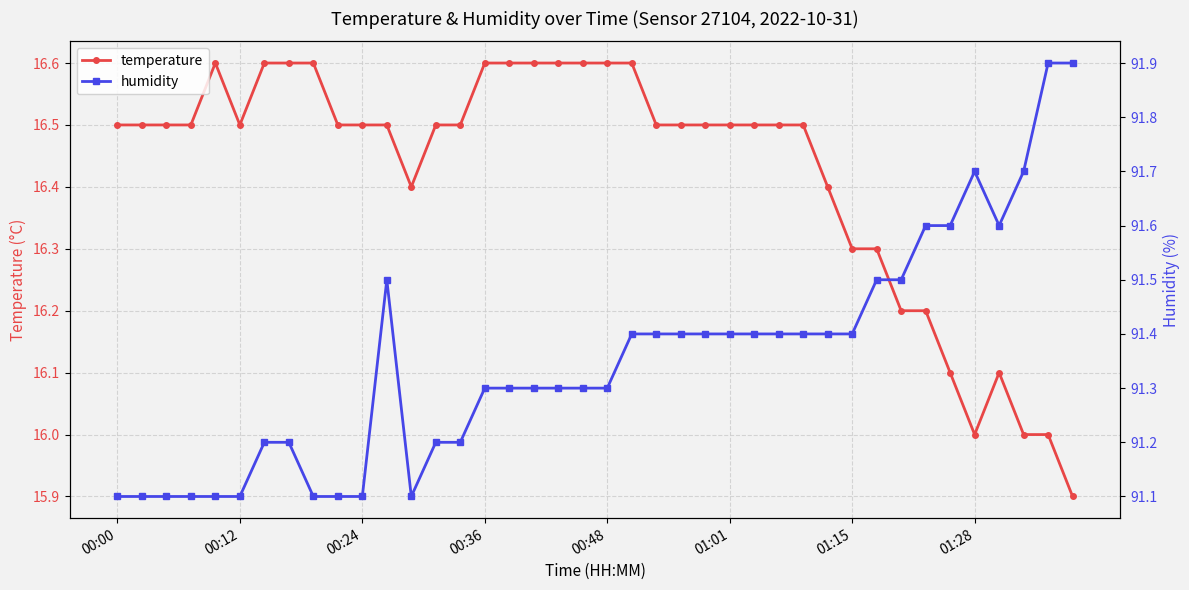

What is the difference between the maximum and second lowest values in the humidity series?

0.8